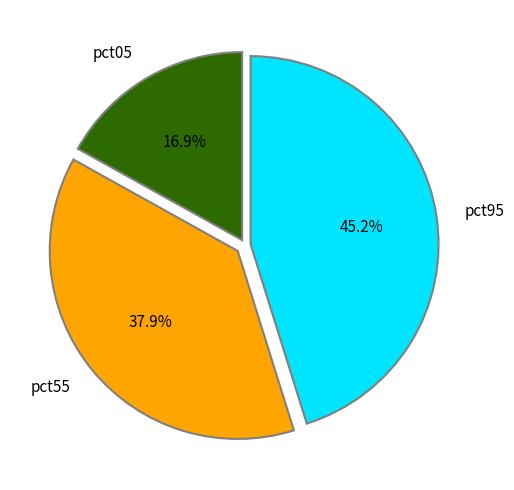

What percentage is NOT represented by pct05?

83.1%